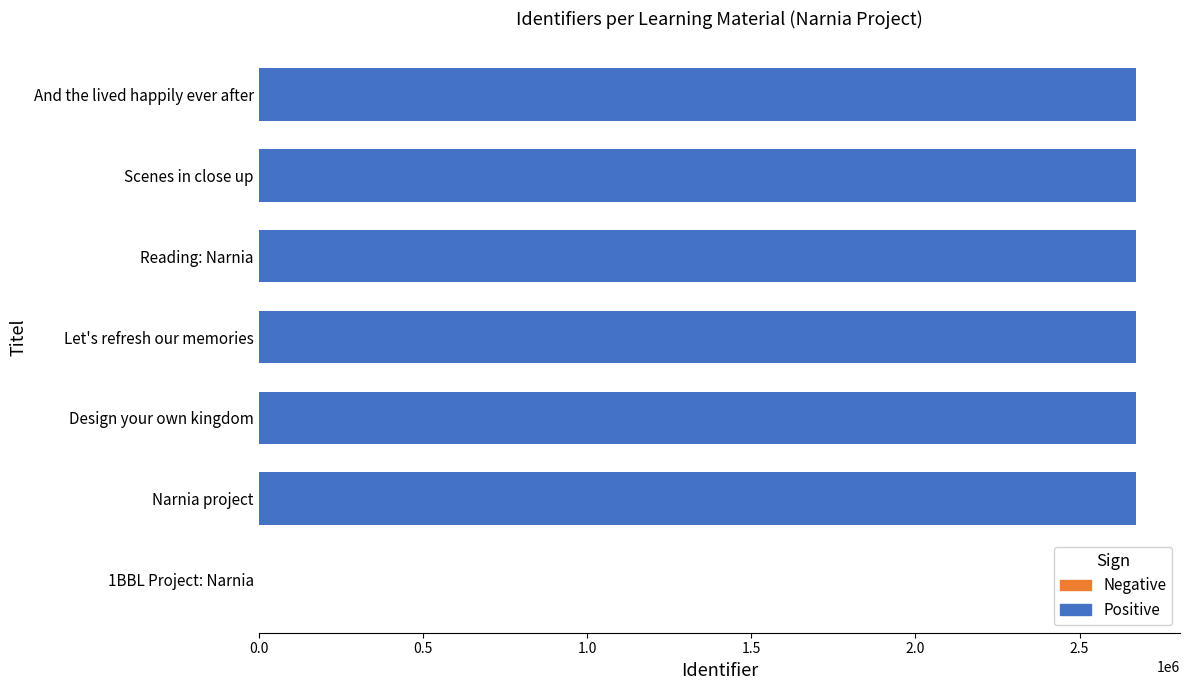

Does the chart contain stacked bars?

No